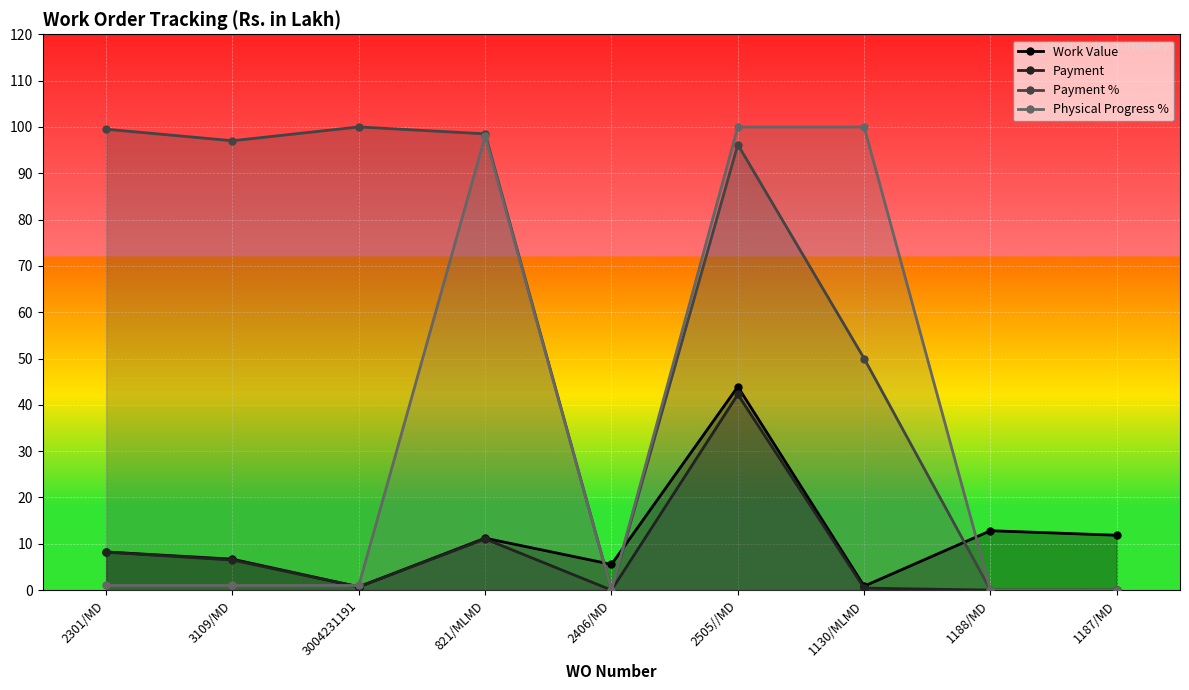

At which label is Work Value closest to 22?

1188/MD